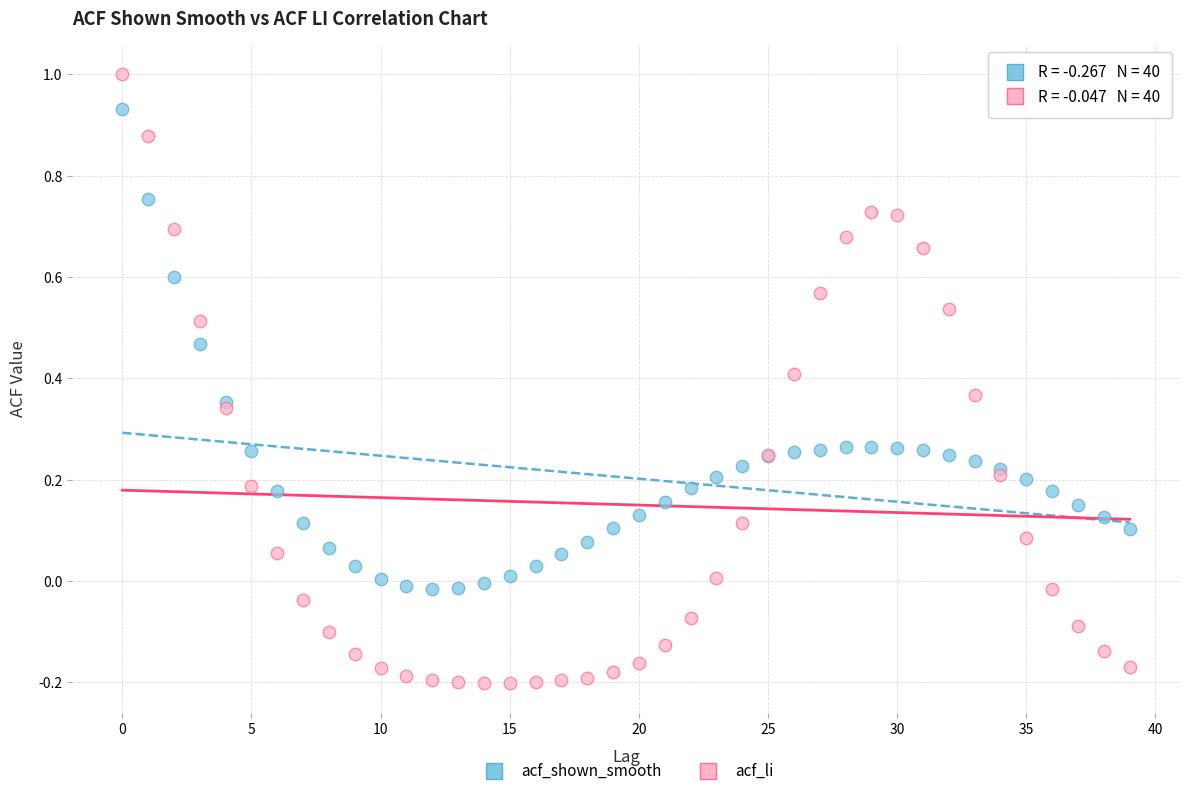

What are all the series names shown in the legend?

acf_shown_smooth, acf_li